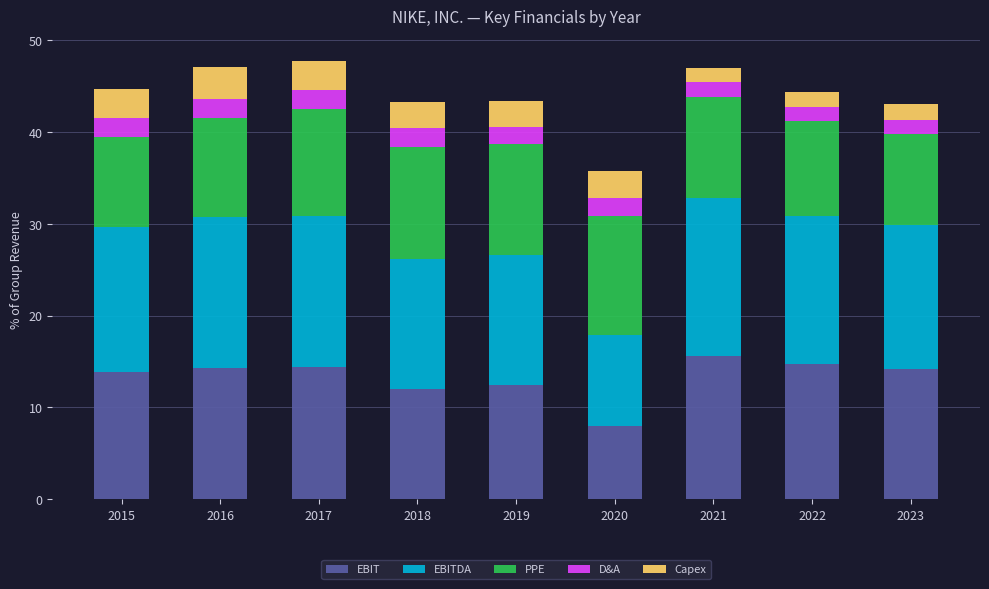

What is the highest value of the EBIT series?

15.5